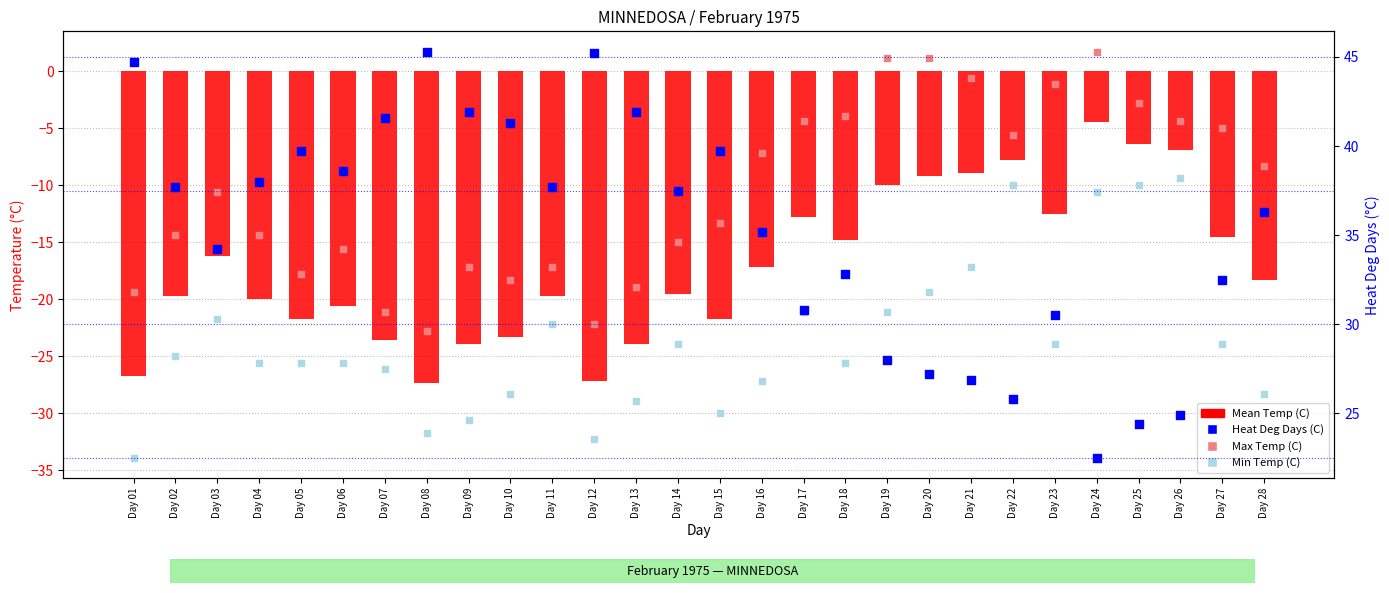

At which category is the sum across all series the highest?

Day 24